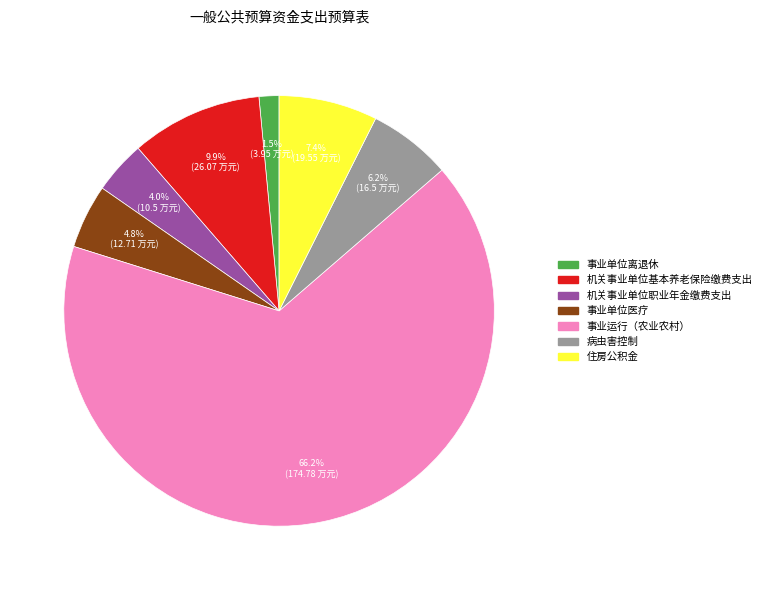

Between 病虫害控制 and 事业单位医疗, which is larger?

病虫害控制